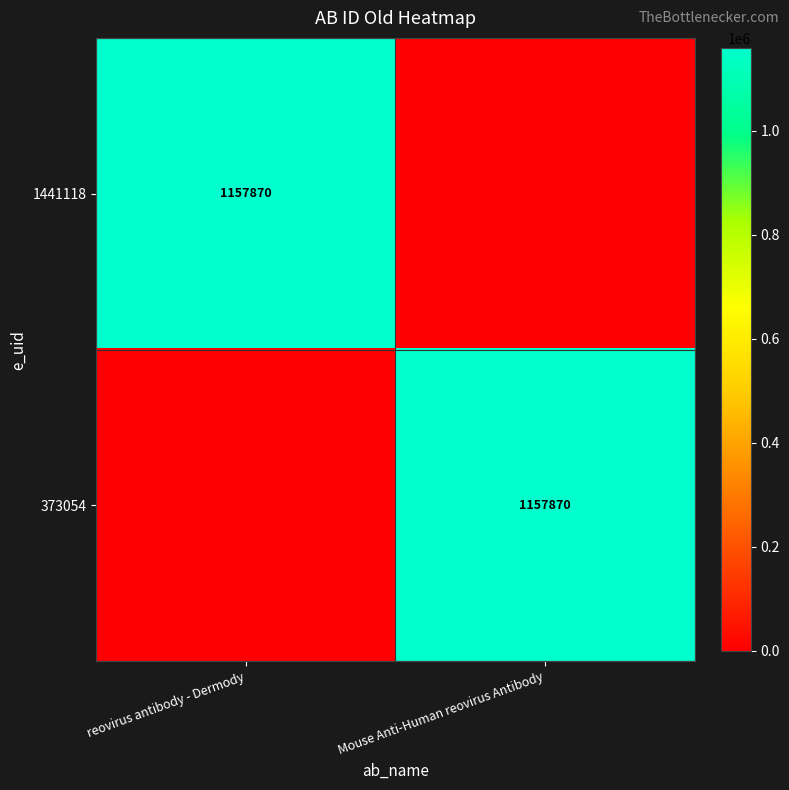

At which category does the chart reach its peak across all series?

reovirus antibody - Dermody